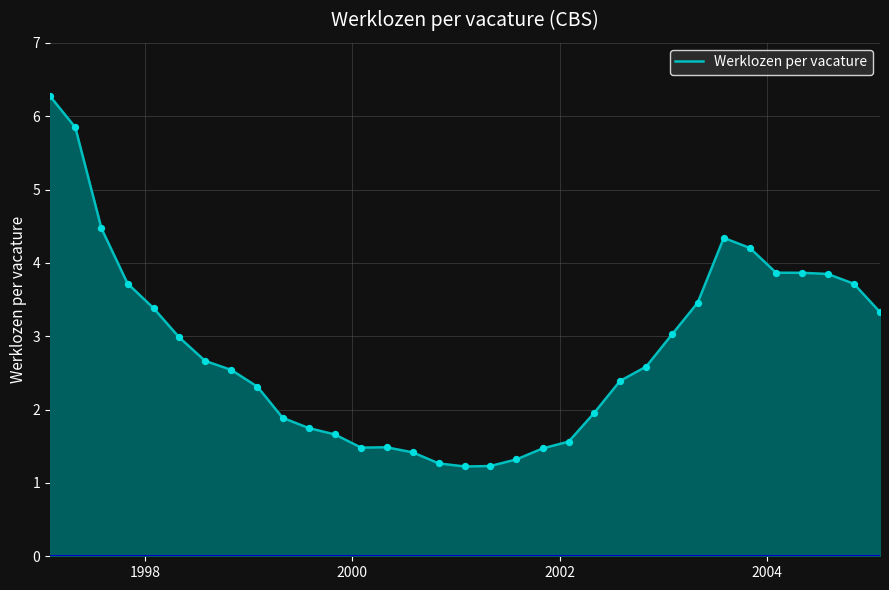

What is the greatest value displayed?

6.3